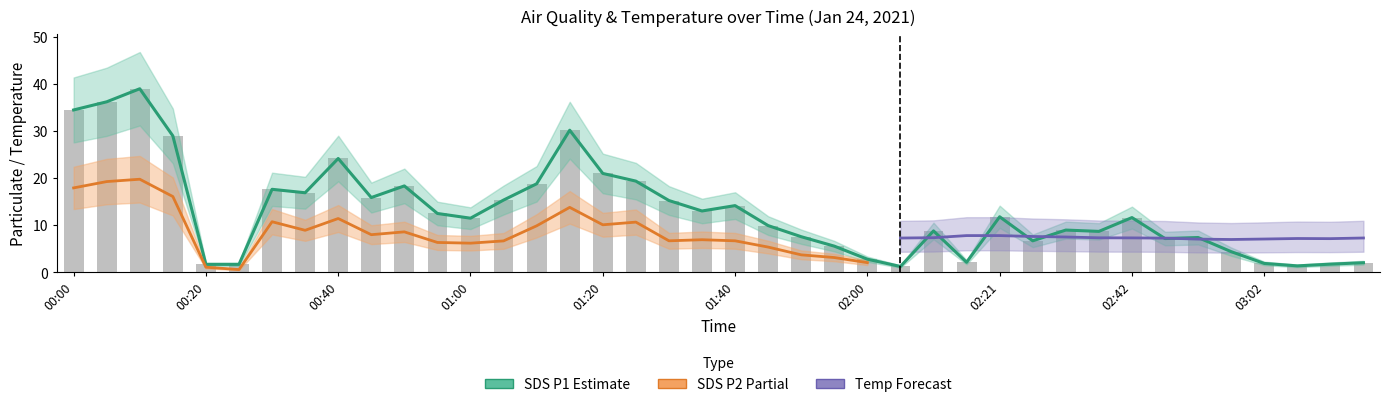

Which series has the largest total across all categories?

SDS_P1